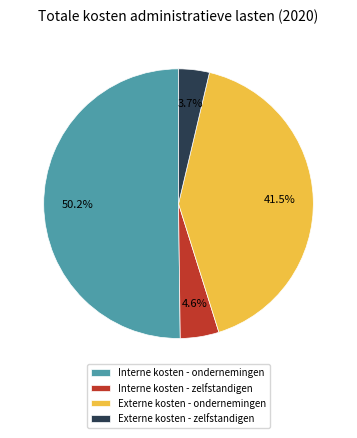

Which slice represents more than half of the pie?

Interne kosten - ondernemingen